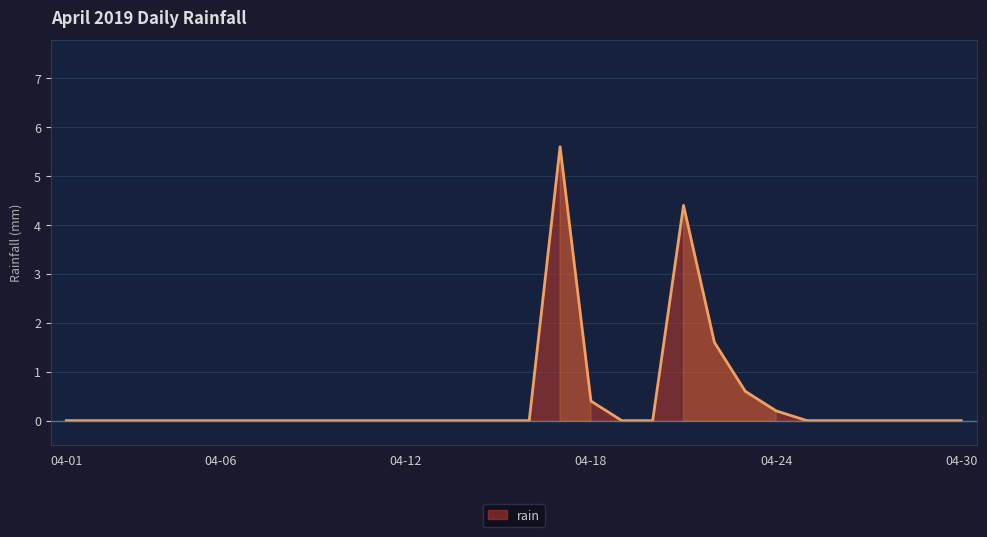

What is the difference between the maximum and minimum values?

5.6